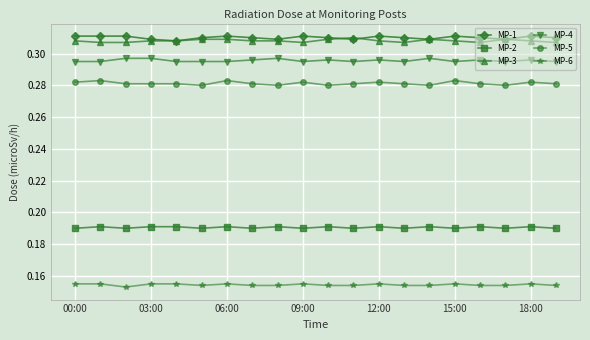

Count the MP-6 values in the range 0 to 1.

20